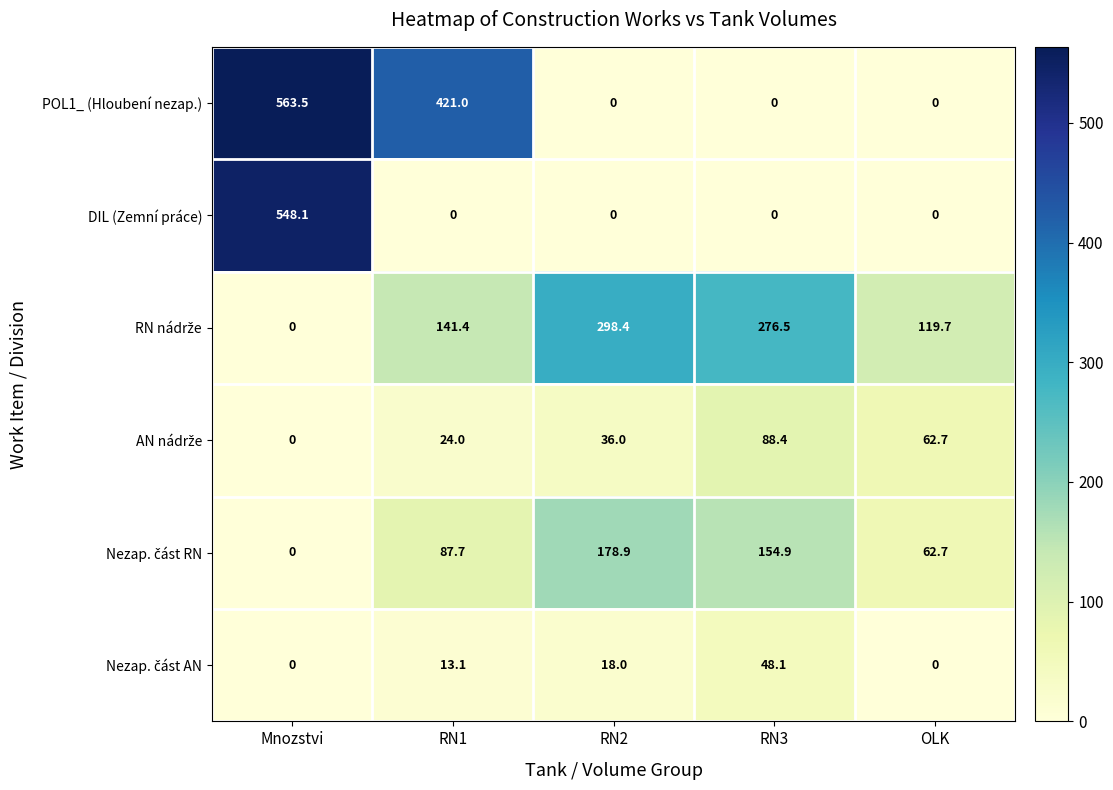

At which category is the sum across all series the highest?

Mnozstvi